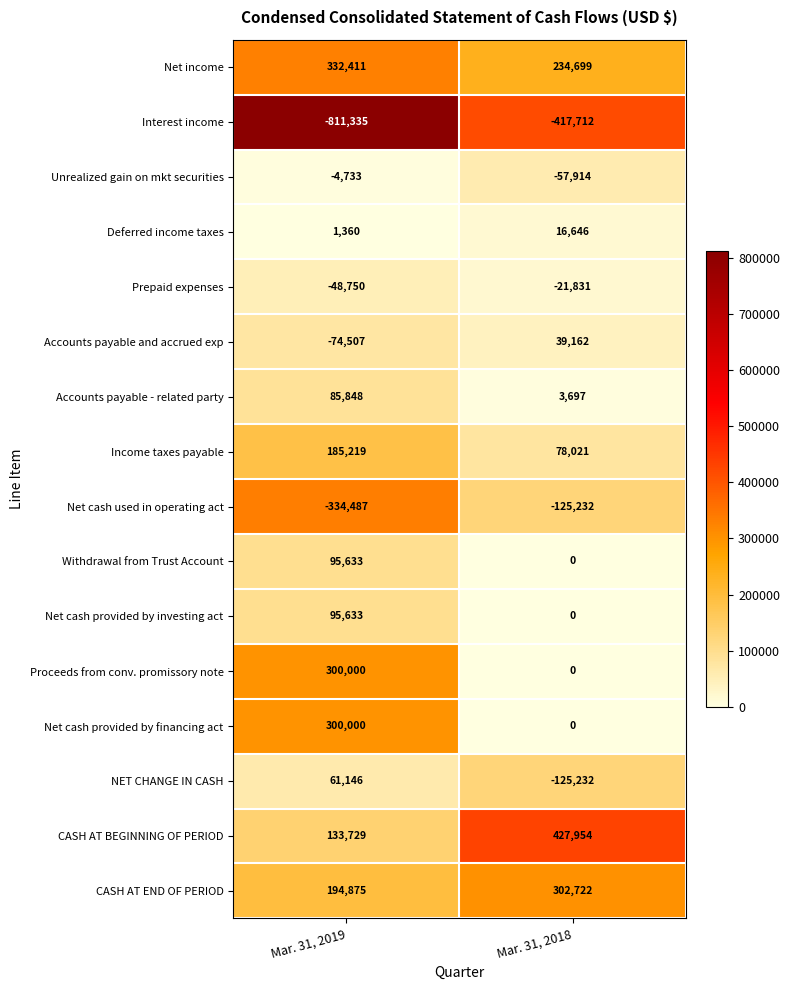

What is the approximate value of Prepaid expenses at Mar. 31, 2018, to the nearest 50?

-21850